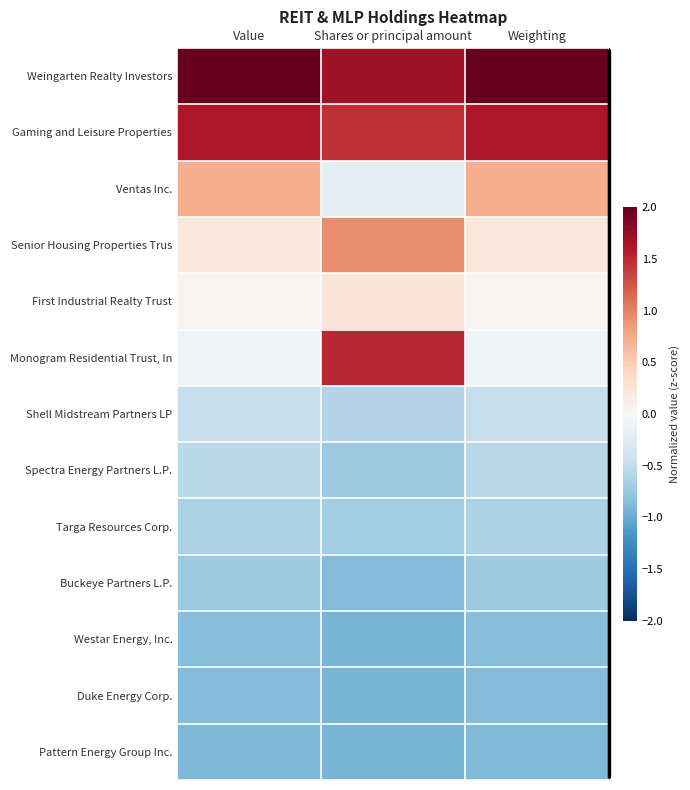

Reading left to right, transcribe all the data shown in this chart.

Weingarten Realty Investors: Value=2.5	Shares or principal amount=1.7	Weighting=2.5
Gaming and Leisure Properties: Value=1.6	Shares or principal amount=1.5	Weighting=1.6
Ventas Inc.: Value=0.7	Shares or principal amount=-0.2	Weighting=0.7
Senior Housing Properties Trus: Value=0.2	Shares or principal amount=0.9	Weighting=0.2
First Industrial Realty Trust: Value=0.0	Shares or principal amount=0.3	Weighting=0.0
Monogram Residential Trust, In: Value=-0.1	Shares or principal amount=1.5	Weighting=-0.1
Shell Midstream Partners LP: Value=-0.5	Shares or principal amount=-0.6	Weighting=-0.5
Spectra Energy Partners L.P.: Value=-0.5	Shares or principal amount=-0.7	Weighting=-0.5
Targa Resources Corp.: Value=-0.6	Shares or principal amount=-0.7	Weighting=-0.6
Buckeye Partners L.P.: Value=-0.7	Shares or principal amount=-0.9	Weighting=-0.7
Westar Energy, Inc.: Value=-0.9	Shares or principal amount=-0.9	Weighting=-0.9
Duke Energy Corp.: Value=-0.9	Shares or principal amount=-0.9	Weighting=-0.9
Pattern Energy Group Inc.: Value=-0.9	Shares or principal amount=-0.9	Weighting=-0.9